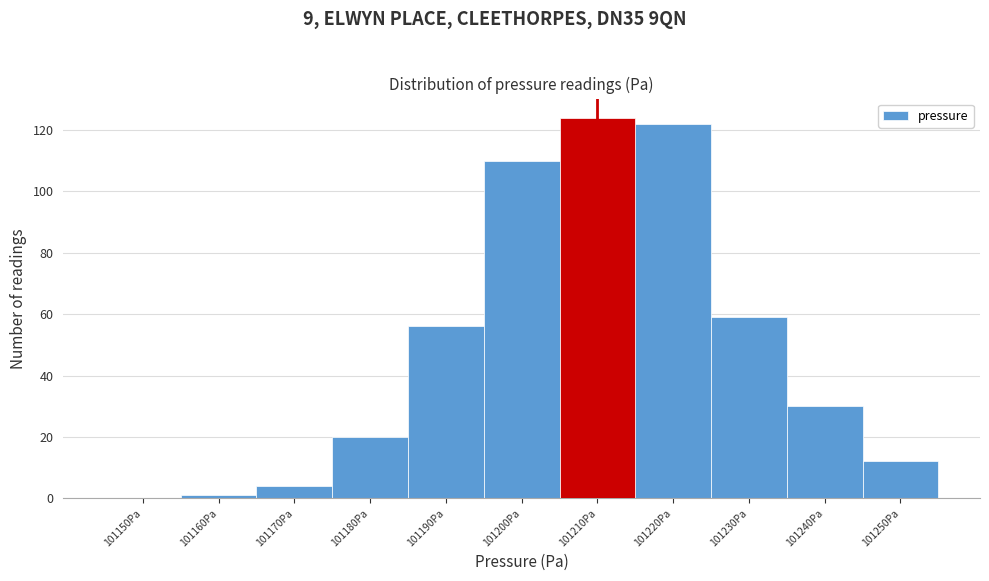

Reading right to left, what are all the values shown in this chart?

101250Pa=12	101240Pa=30	101230Pa=59	101220Pa=122	101210Pa=124	101200Pa=110	101190Pa=56	101180Pa=20	101170Pa=4	101160Pa=1	101150Pa=0